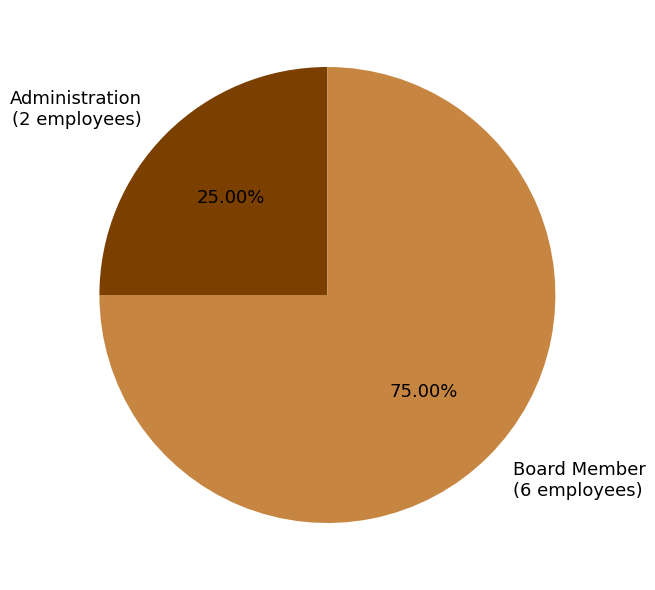

Is there a majority slice in this chart?

Yes